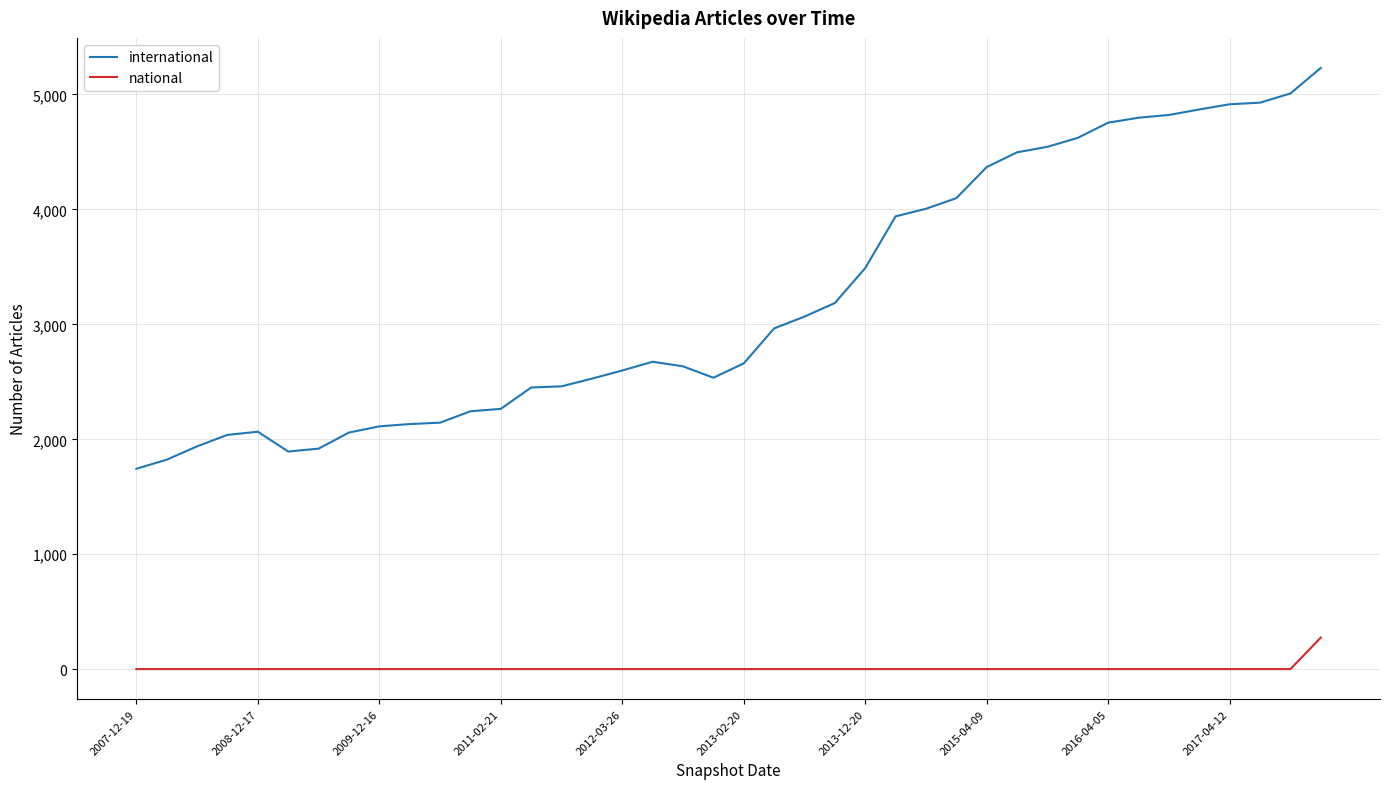

At how many categories does at least one series exceed 3708?

15